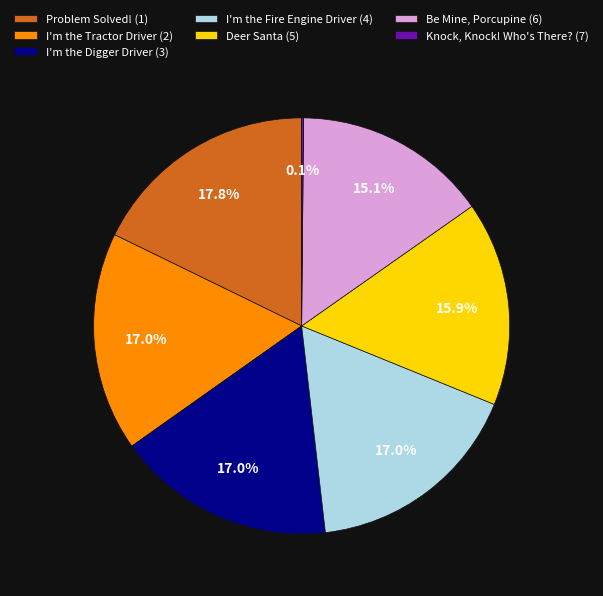

Which category has the biggest portion of the pie?

Problem Solved! (1)